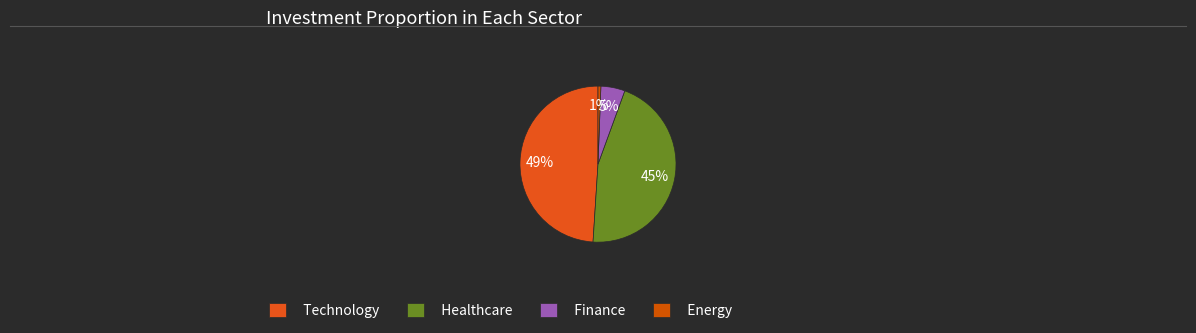

What is the largest slice in the pie chart?

Technology